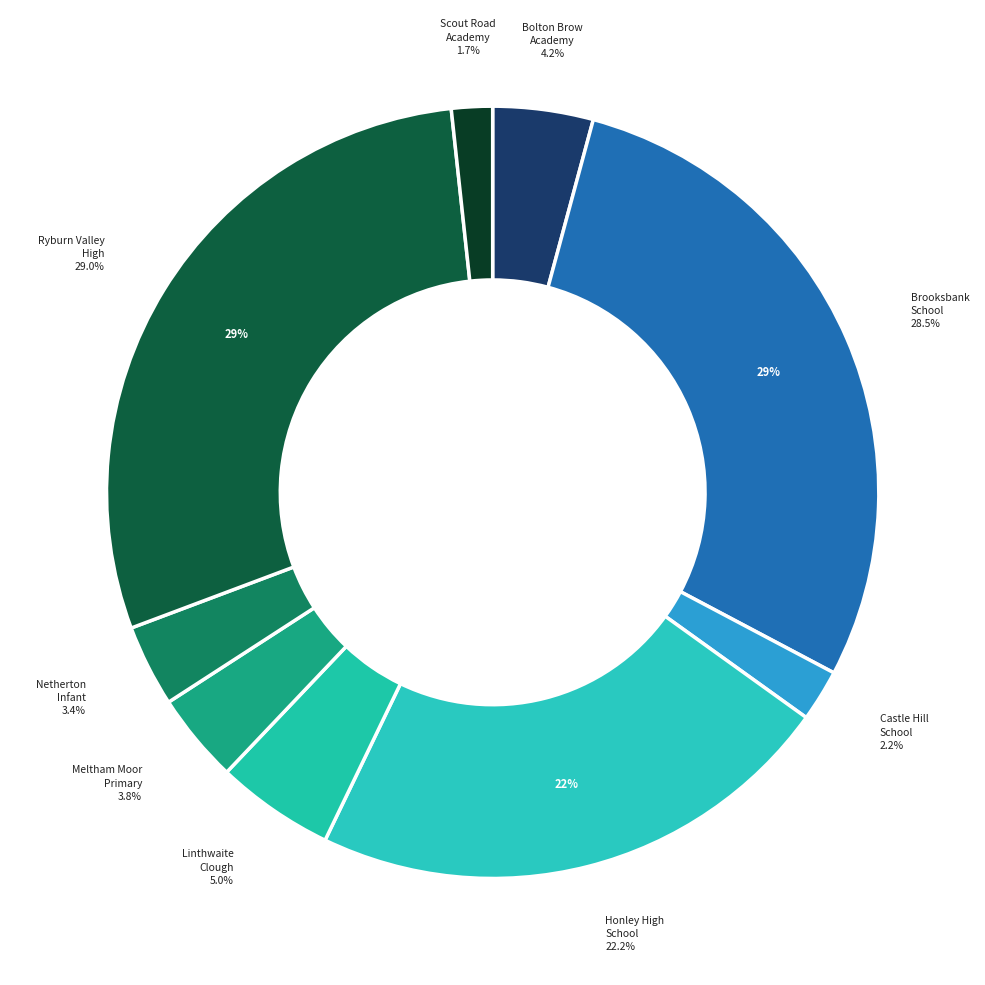

What is the largest slice in the pie chart?

Ryburn Valley High School